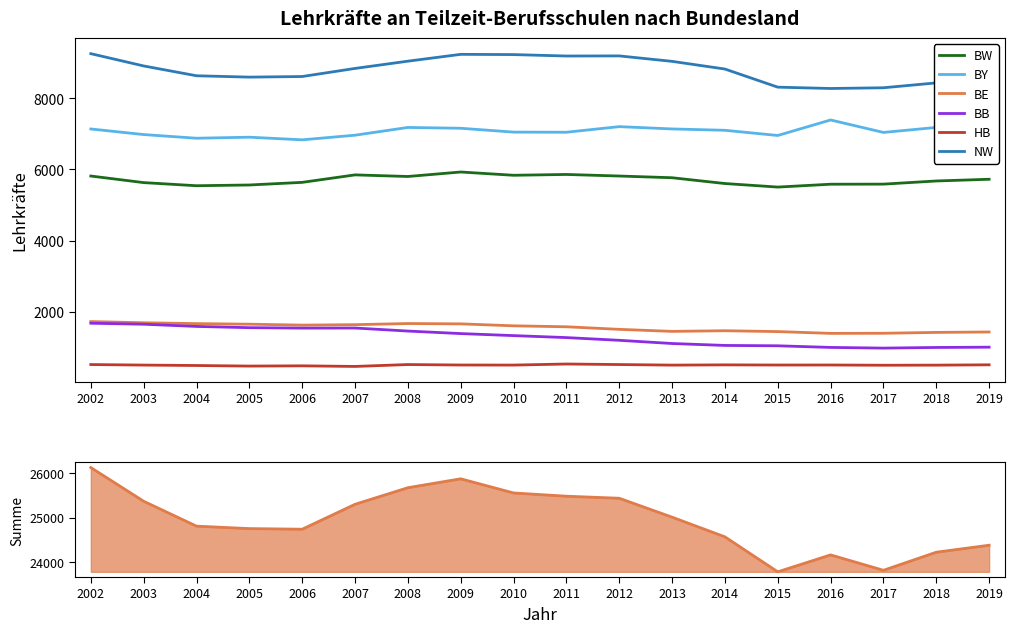

What is the difference between the highest and lowest values at 2012?

8672.0